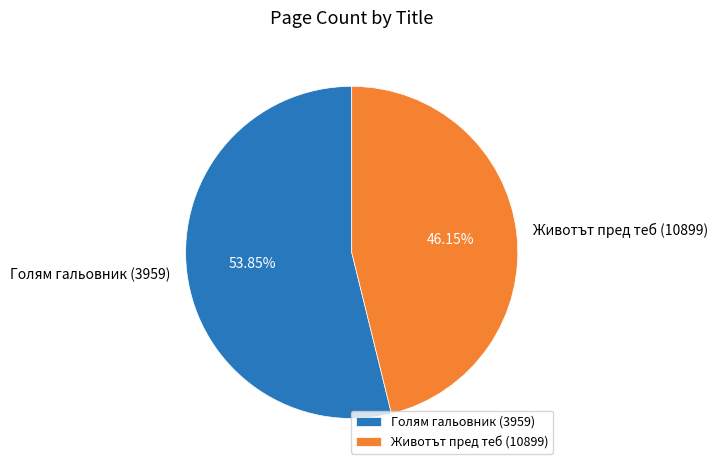

Between Животът пред теб (10899) and Голям гальовник (3959), which is larger?

Голям гальовник (3959)